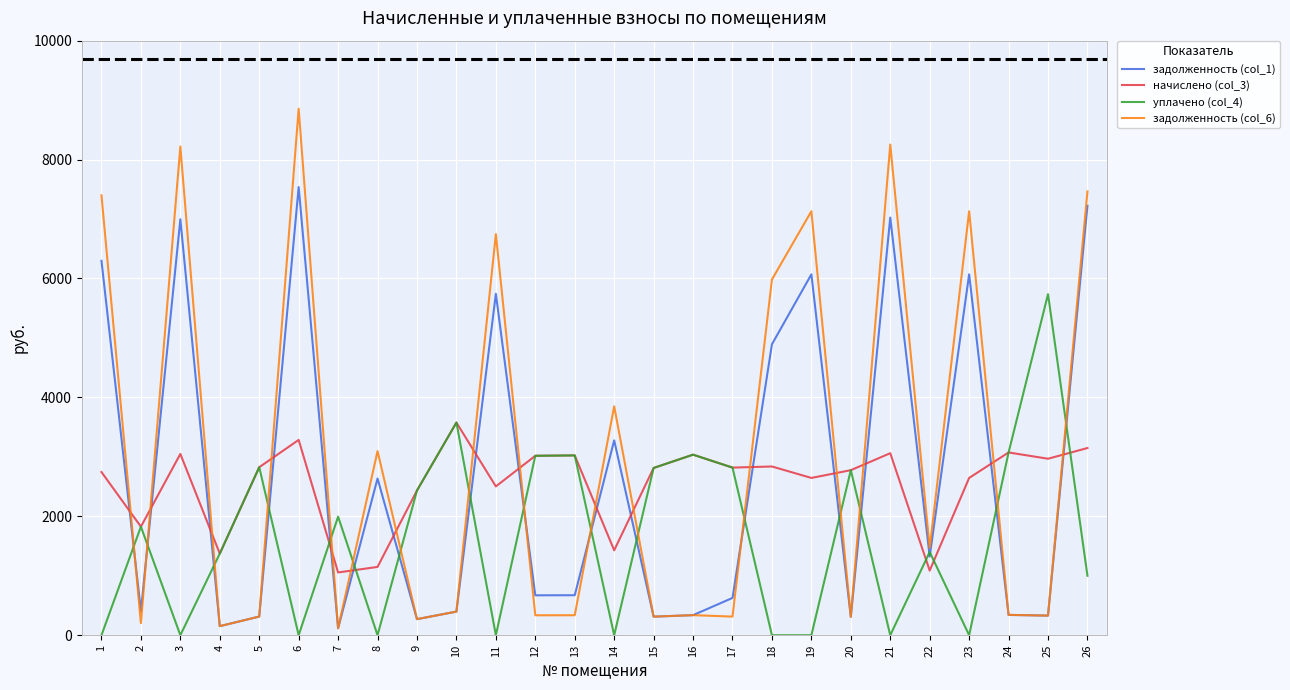

Is the value of начислено (col_3) at 16 greater than the value of задолженность (col_6) at 22?

Yes